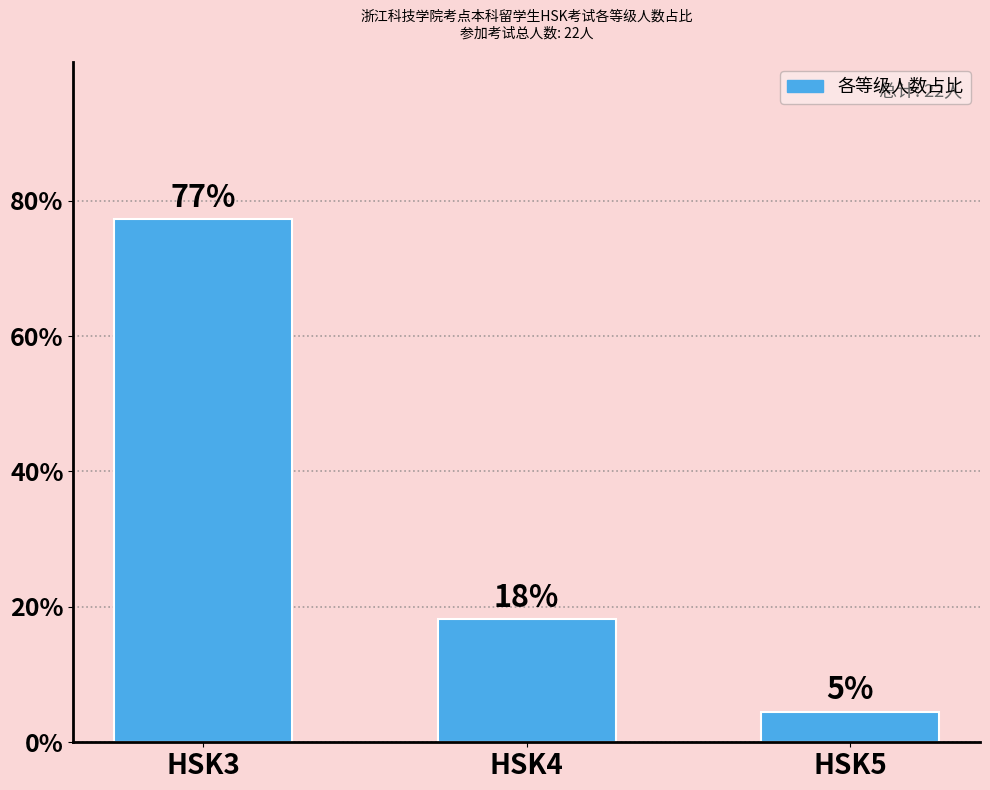

How many bars are there in total?

3